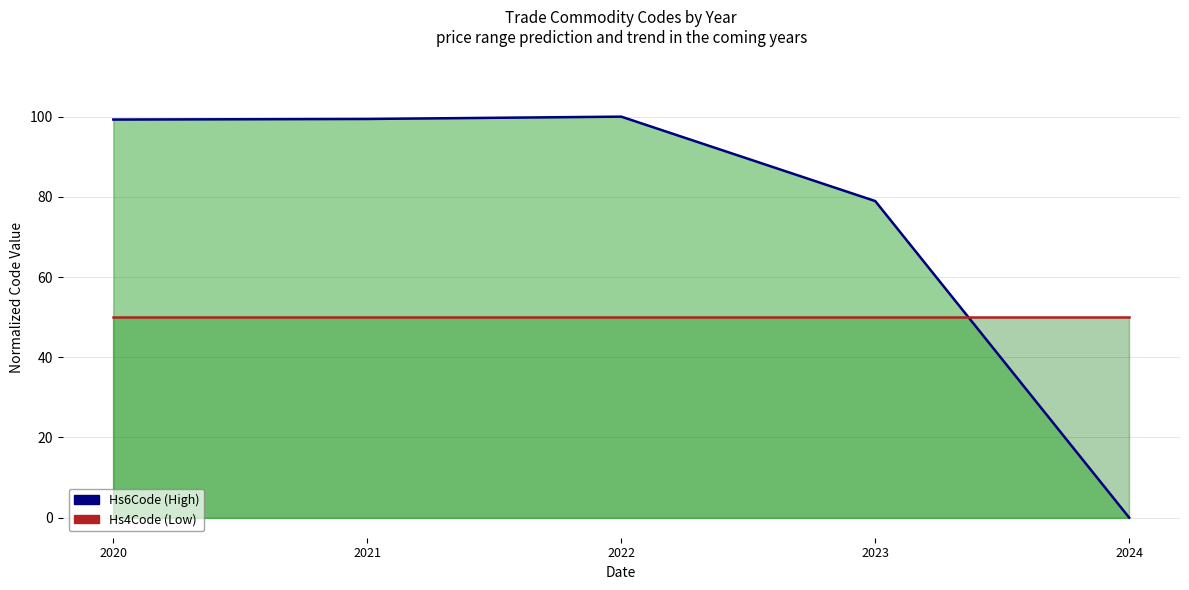

The Hs6Code (High) series shows 100.0 at 2022. True or false?

True